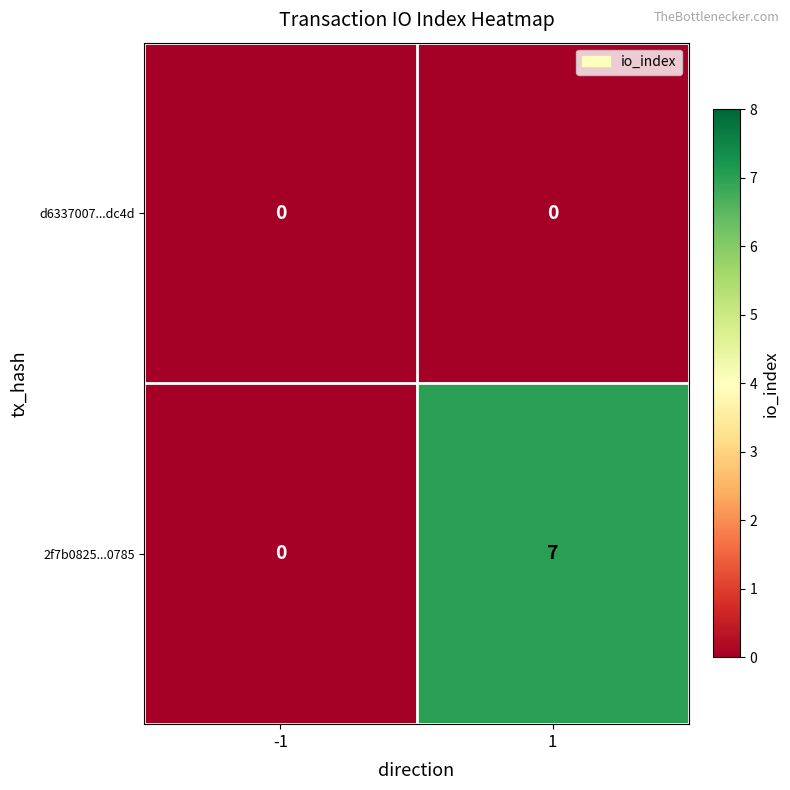

List the series in order of their overall mean, lowest first.

d6337007...dc4d, 2f7b0825...0785